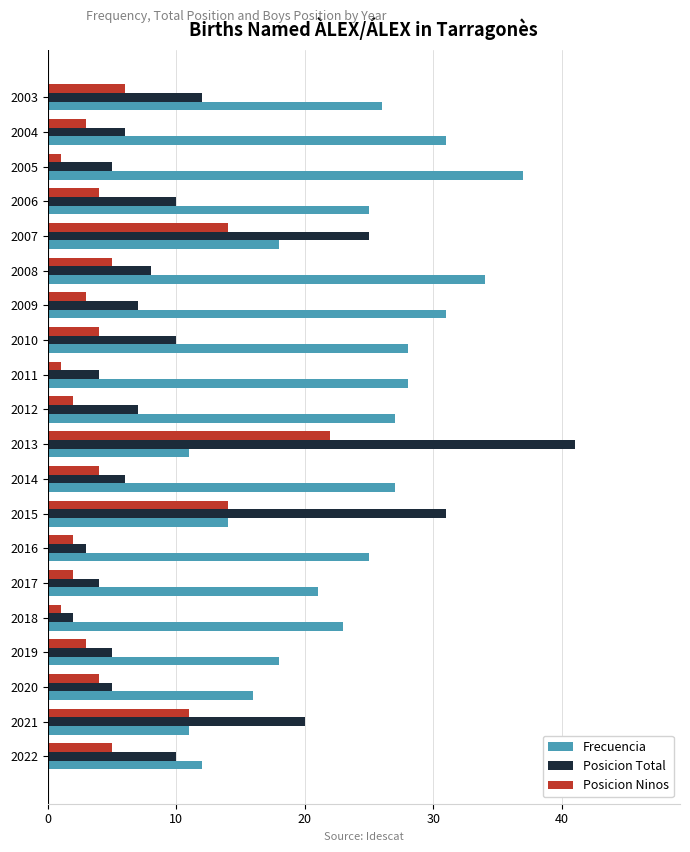

At which category is the sum across all series the highest?

2013